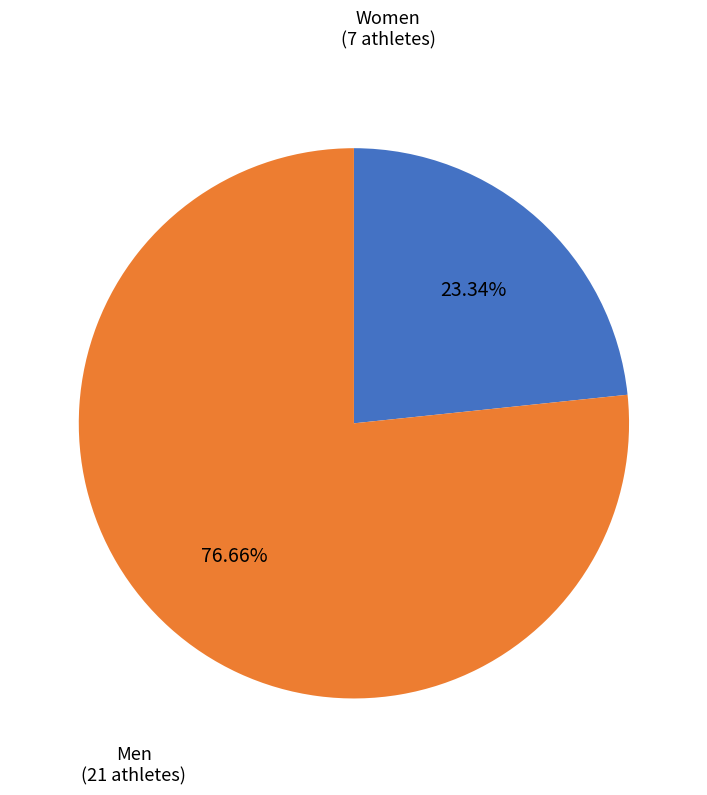

Between Women and Men, which is larger?

Men